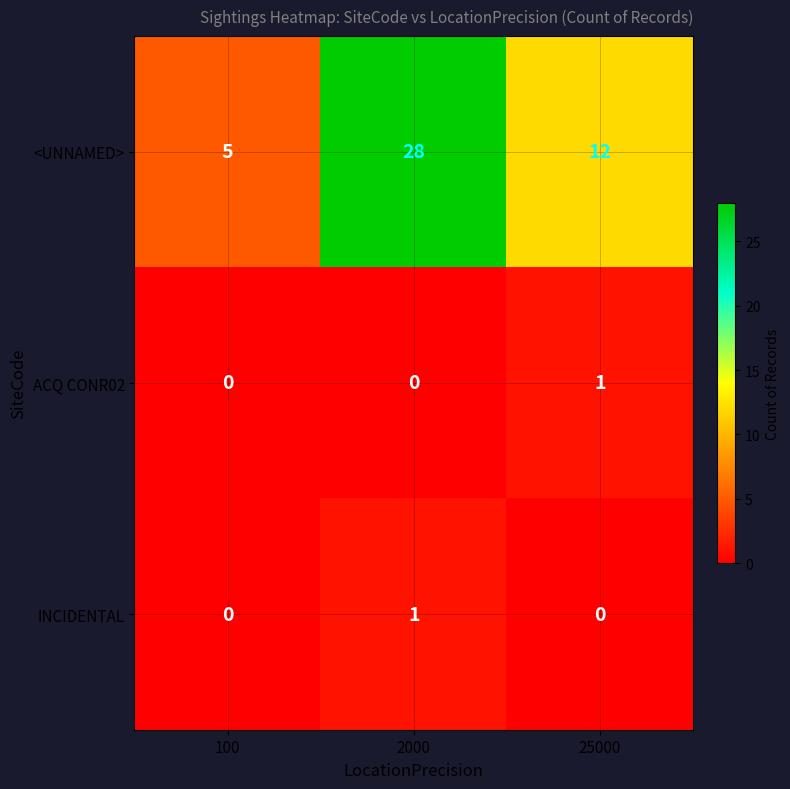

At 2000, list the series in order from largest to smallest.

<UNNAMED>, INCIDENTAL, ACQ CONR02